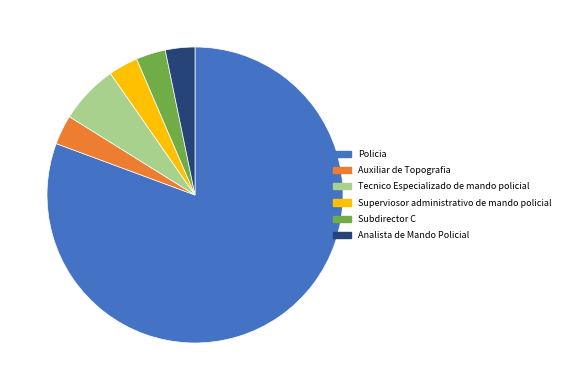

What is the largest slice in the pie chart?

Policia